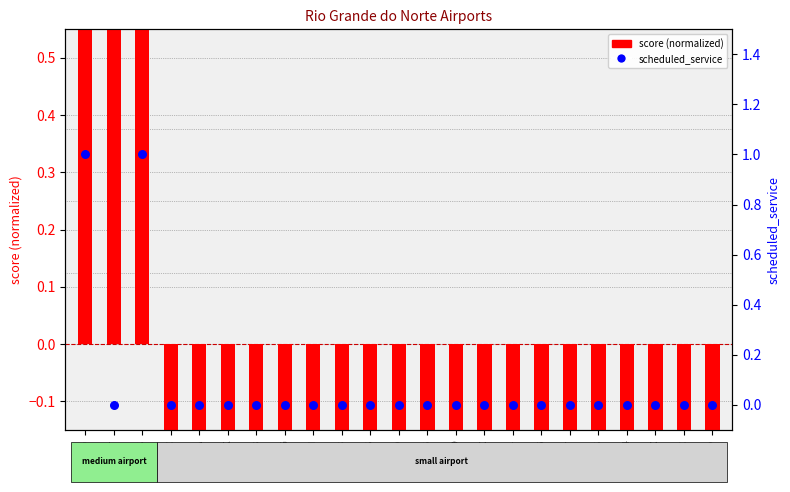

At how many categories does at least one series exceed 0?

3